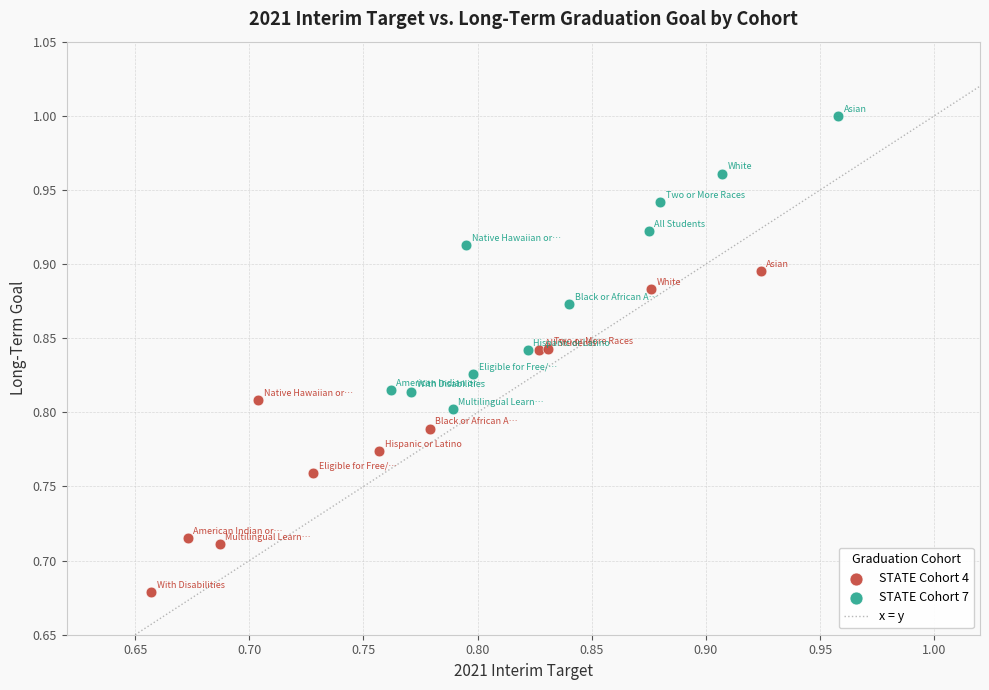

Which series contains the lowest Y value?

STATE Cohort 4